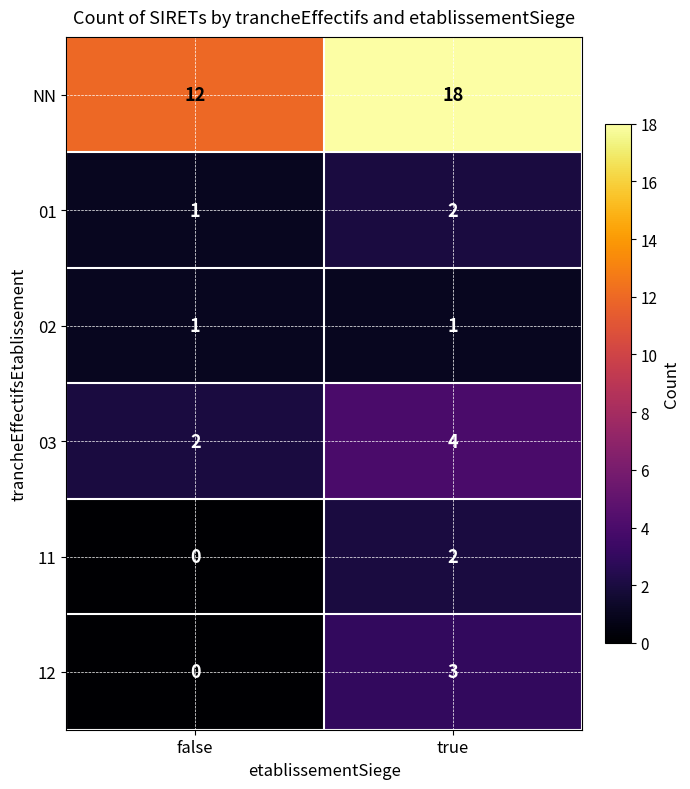

Reading right to left, list all the values displayed in this chart.

NN: 18	12
01: 2	1
02: 1	1
03: 4	2
11: 2	0
12: 3	0